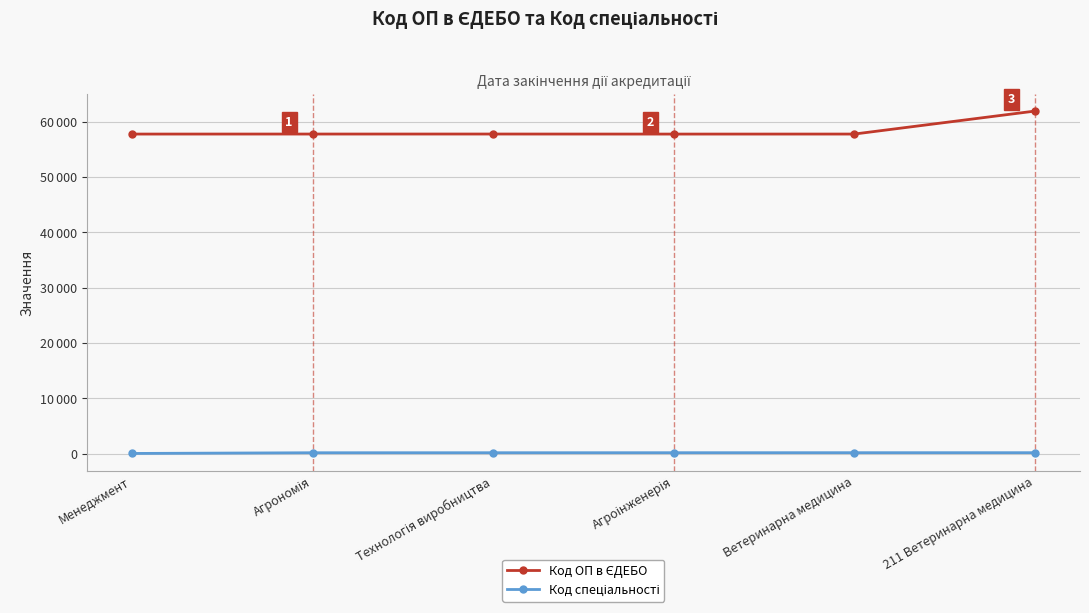

Does the chart have visible grid lines?

Yes